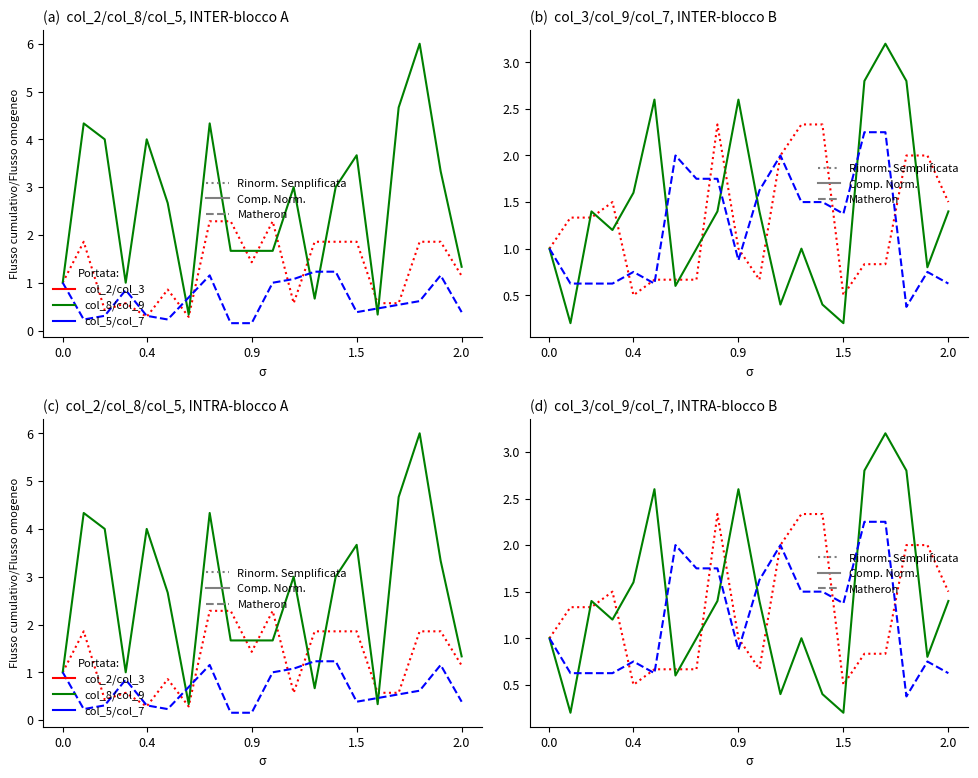

Which series has the largest total across all categories?

col_8 (Comp. Norm.)